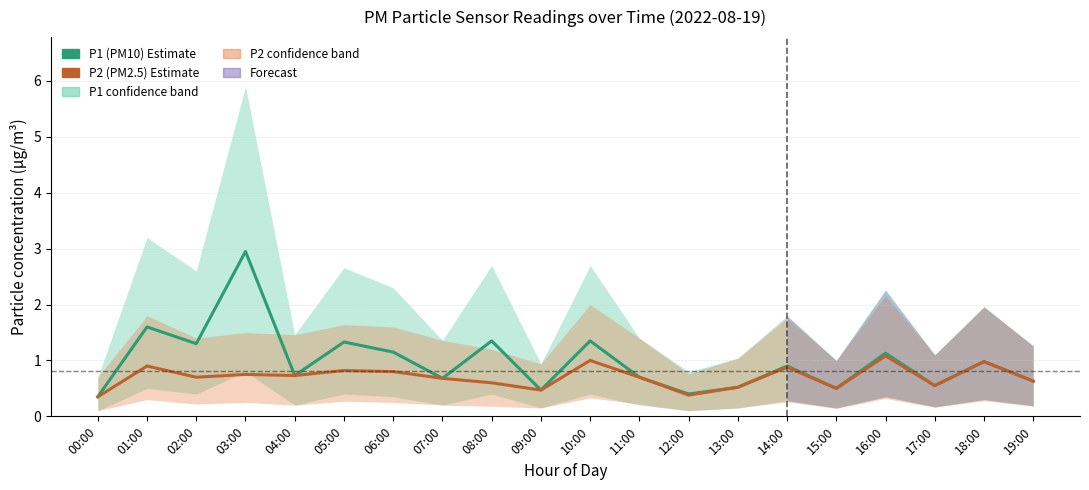

Reading left to right, what are all the values shown in this chart?

P1 (PM10): 00:00=0.3	01:00=1.6	02:00=1.3	03:00=3.0	04:00=0.7	05:00=1.3	06:00=1.1	07:00=0.7	08:00=1.4	09:00=0.5	10:00=1.4	11:00=0.7	12:00=0.4	13:00=0.5	14:00=0.9	15:00=0.5	16:00=1.1	17:00=0.6	18:00=1.0	19:00=0.6
P2 (PM2.5): 00:00=0.3	01:00=0.9	02:00=0.7	03:00=0.8	04:00=0.7	05:00=0.8	06:00=0.8	07:00=0.7	08:00=0.6	09:00=0.5	10:00=1.0	11:00=0.7	12:00=0.4	13:00=0.5	14:00=0.9	15:00=0.5	16:00=1.1	17:00=0.6	18:00=1.0	19:00=0.6